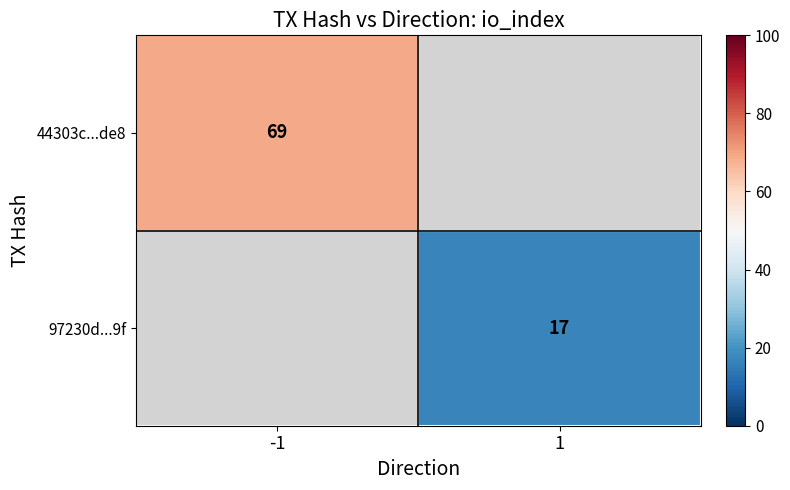

The value of 44303c...de8 at -1 is 69. True or false?

True